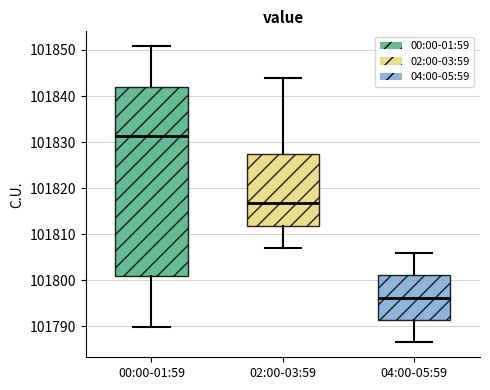

Which box's median line is the lowest?

04:00-05:59